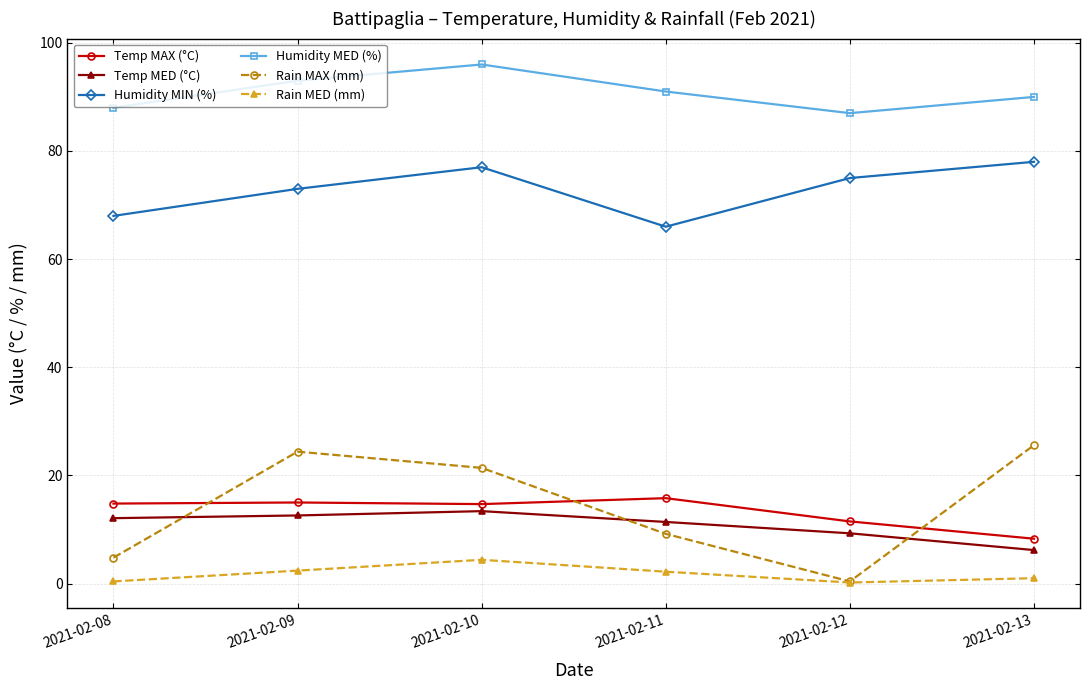

Which category has the highest value across all series?

2021-02-10